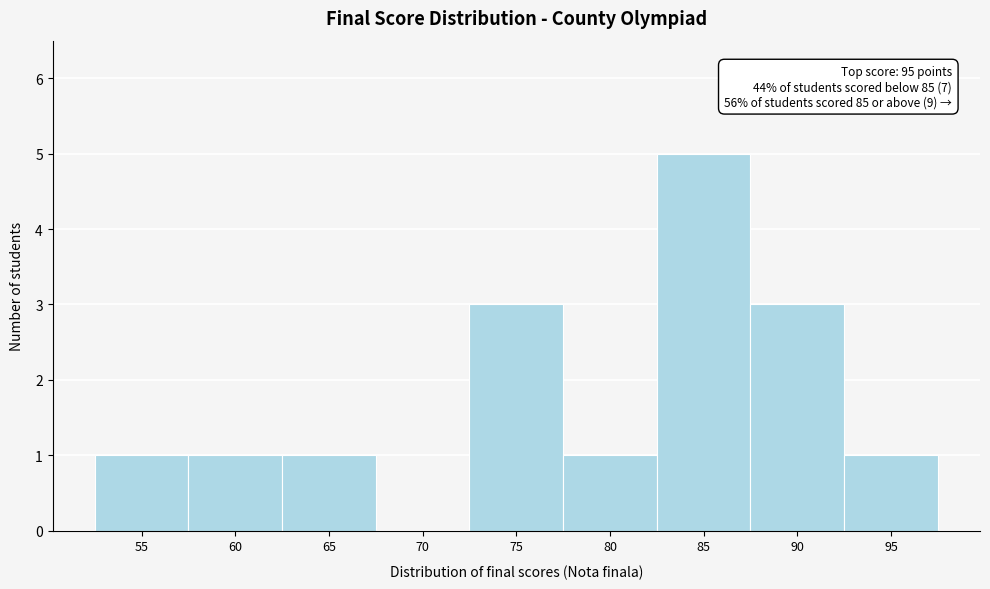

Reading left to right, transcribe all the data shown in this chart.

55=1	60=1	65=1	70=0	75=3	80=1	85=5	90=3	95=1